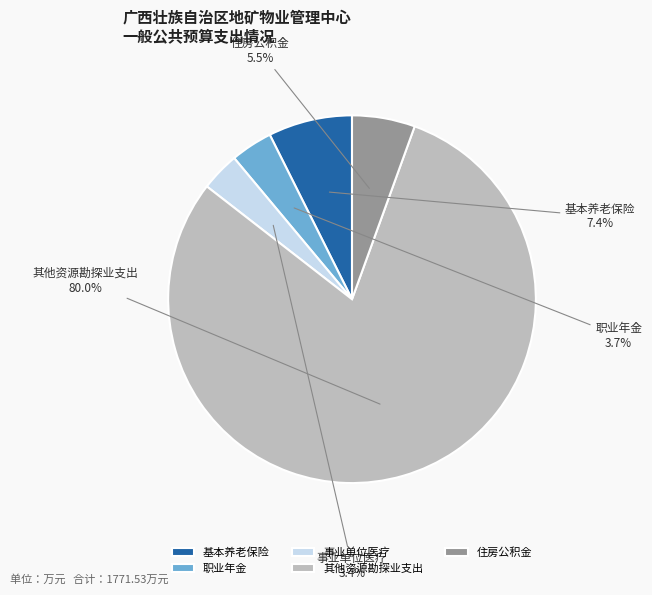

Is there any slice that represents more than half of the pie?

Yes